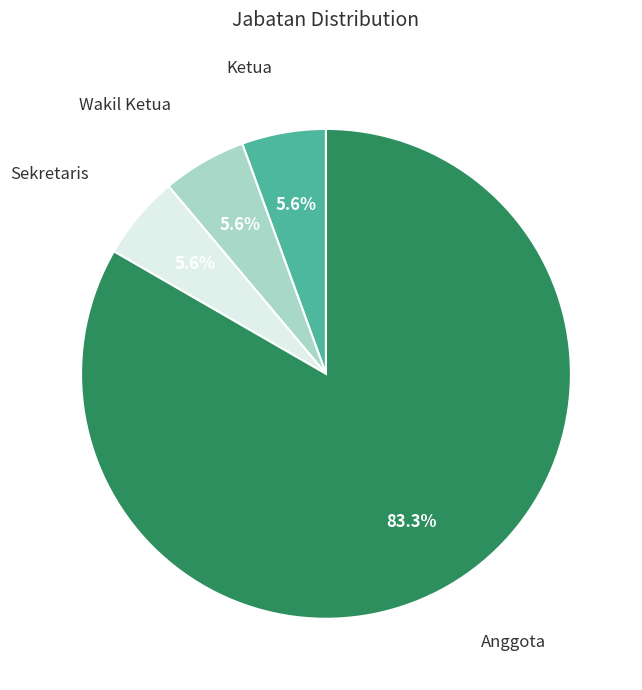

Count the number of slices in the pie.

4